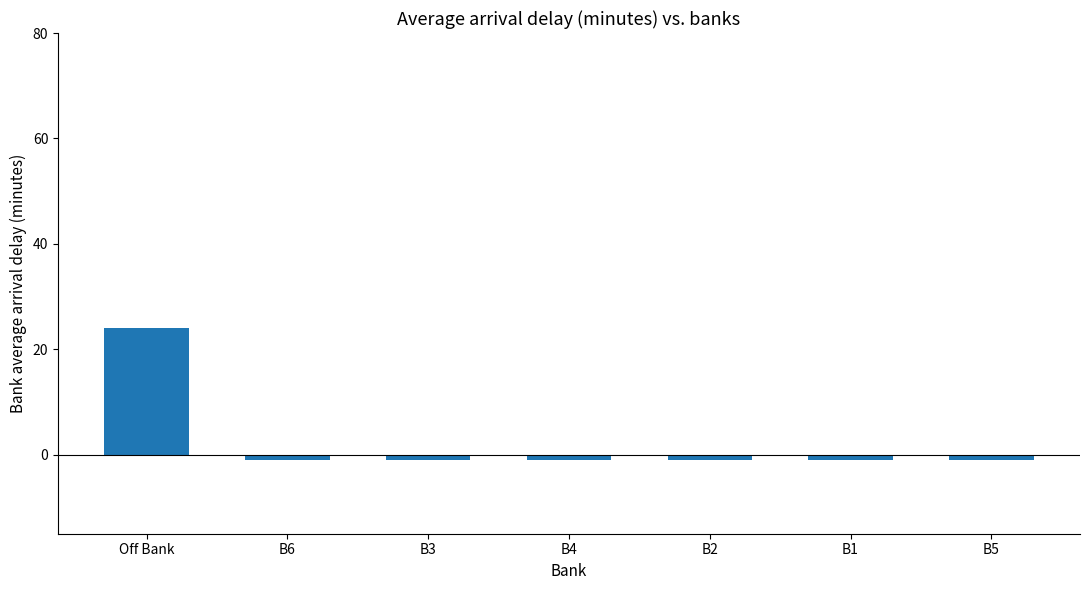

What is the average value?

3